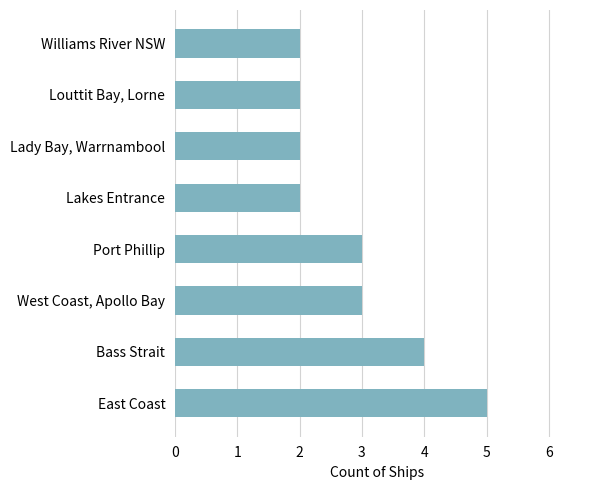

Reading bottom to top, list all the values displayed in this chart.

East Coast=5	Bass Strait=4	West Coast, Apollo Bay=3	Port Phillip=3	Lakes Entrance=2	Lady Bay, Warrnambool=2	Louttit Bay, Lorne=2	Williams River NSW=2